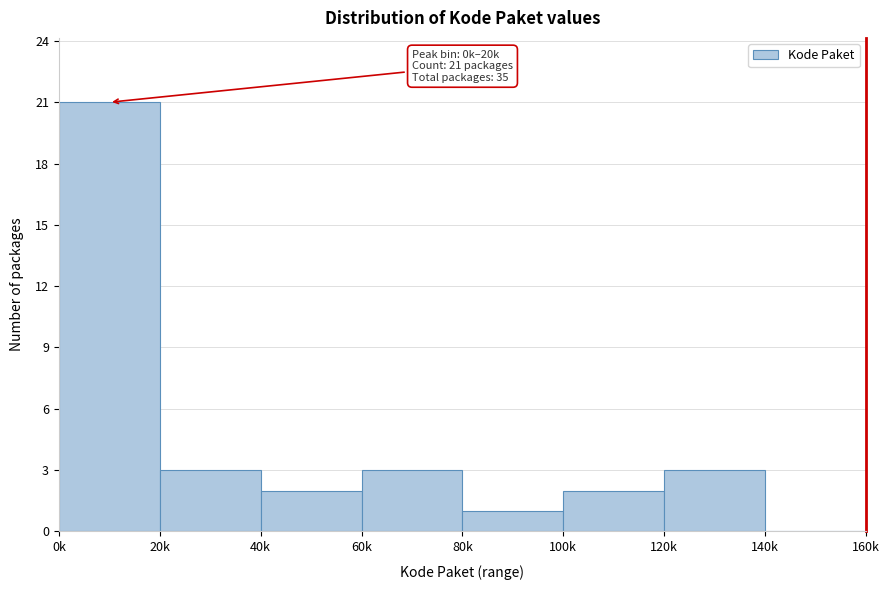

Reading left to right, what are all the values shown in this chart?

0k=21	20k=3	40k=2	60k=3	80k=1	100k=2	120k=3	140k=0